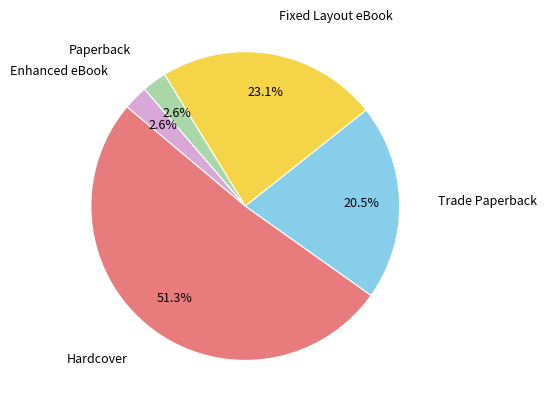

To the nearest percent, what is the average slice percentage?

20%